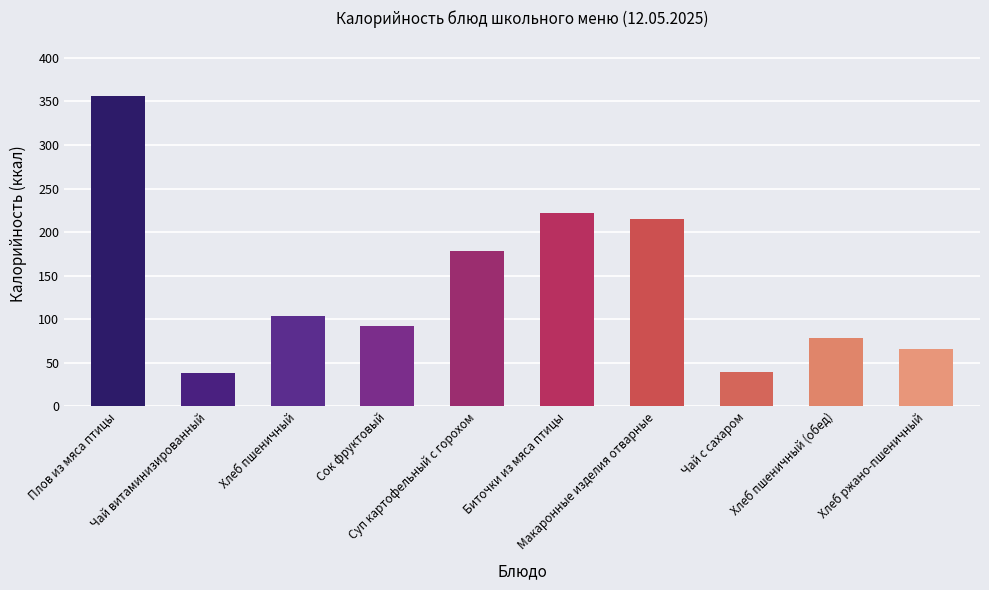

Where does the data first go above 104?

Плов из мяса птицы